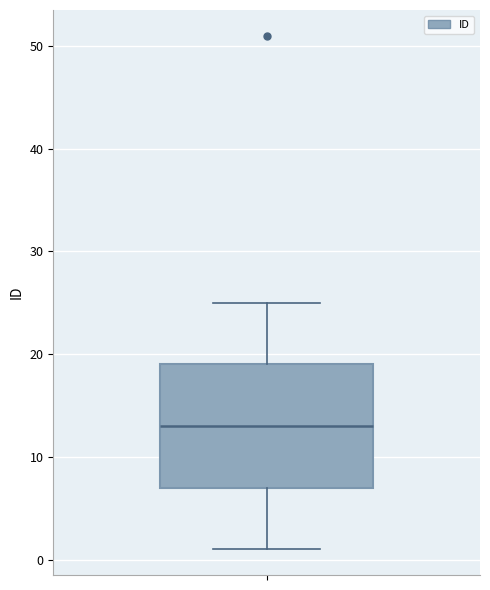

Read this box plot against the y-axis: the position of the median line, the range covered by the box, and the ends of both whiskers. The values are not printed on the chart, so give them approximately, as read against the axis.

median 13, box 7 to 19, whiskers 1 to 25